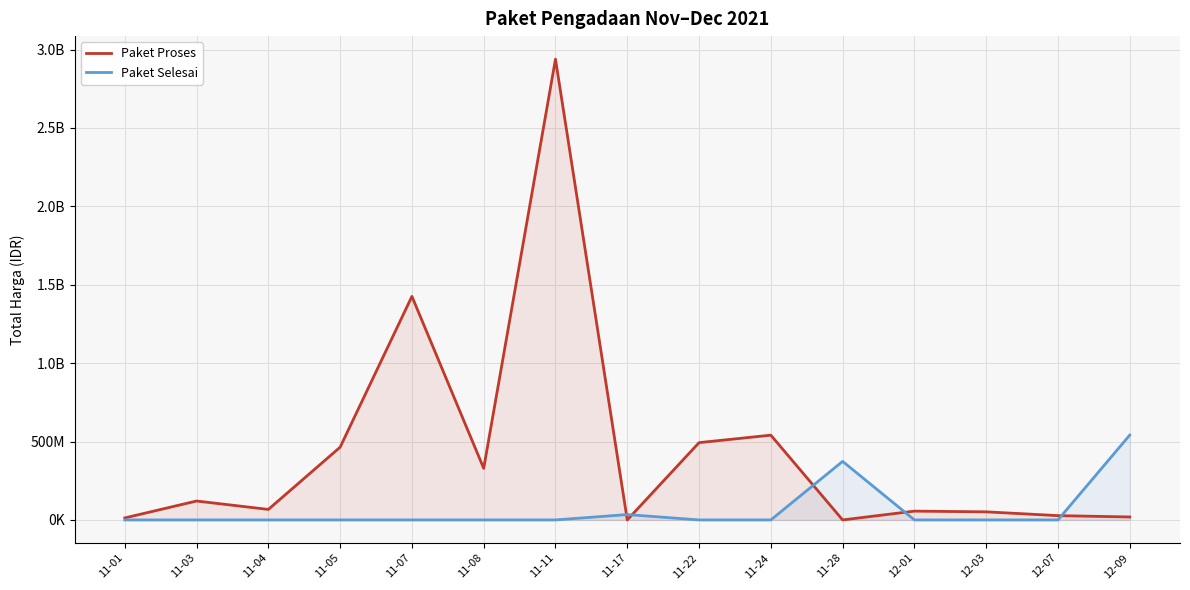

Which series ends up on top after the final intersection of Paket Proses and Paket Selesai?

Paket Selesai